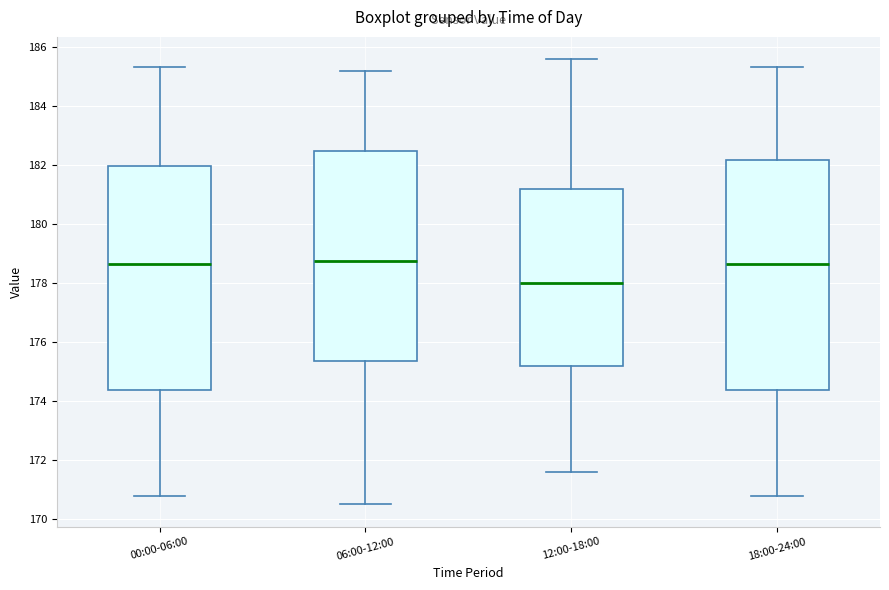

Reading left to right, read every box against the y-axis: the position of its median line, the range the box covers, and the ends of its whiskers. The values are not printed on the chart, so give them approximately, as read against the axis.

00:00-06:00: median 178.6, box 174.4 to 182.0, whiskers 170.8 to 185.4
06:00-12:00: median 178.8, box 175.4 to 182.6, whiskers 170.6 to 185.2
12:00-18:00: median 178.0, box 175.2 to 181.2, whiskers 171.6 to 185.6
18:00-24:00: median 178.6, box 174.4 to 182.2, whiskers 170.8 to 185.4